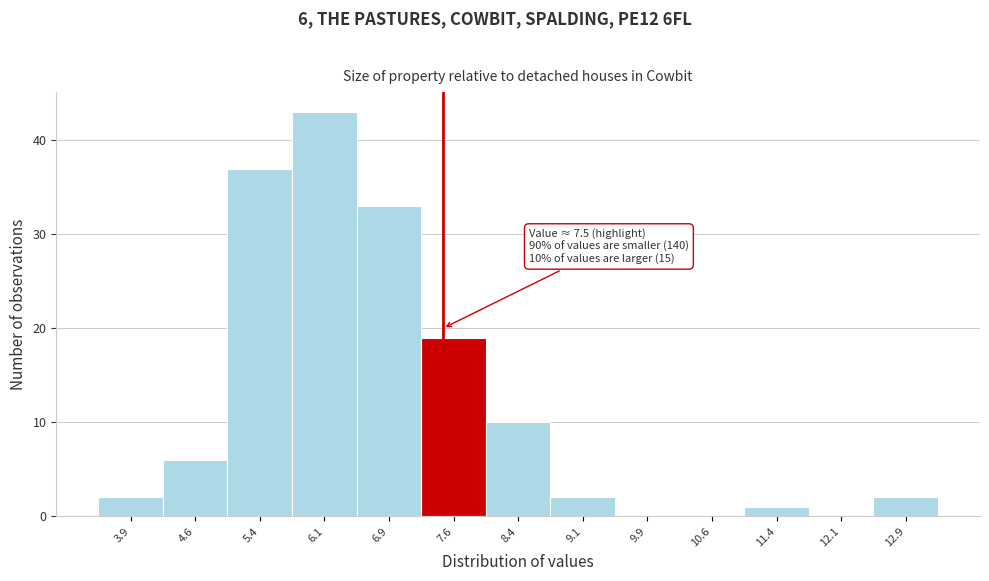

Which range on the x-axis has the tallest bar?

5.75 to 6.50